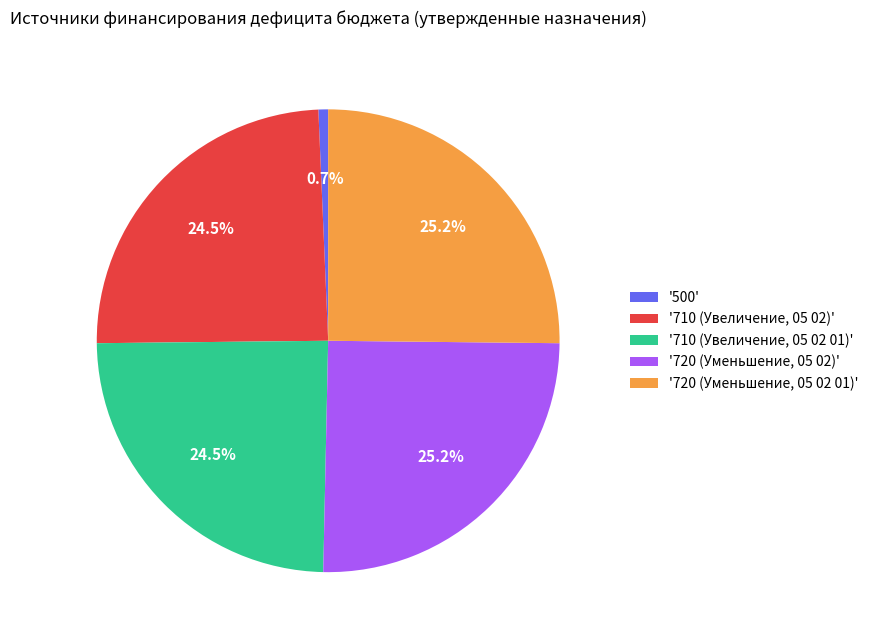

What percentage is NOT represented by '500'?

99.3%